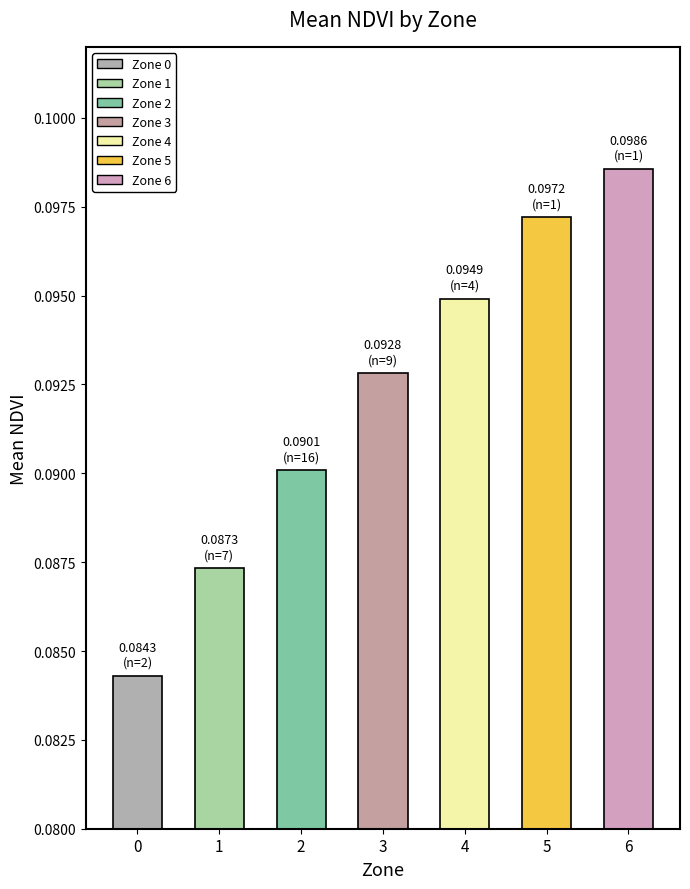

Between 1 and 5, which is larger?

5